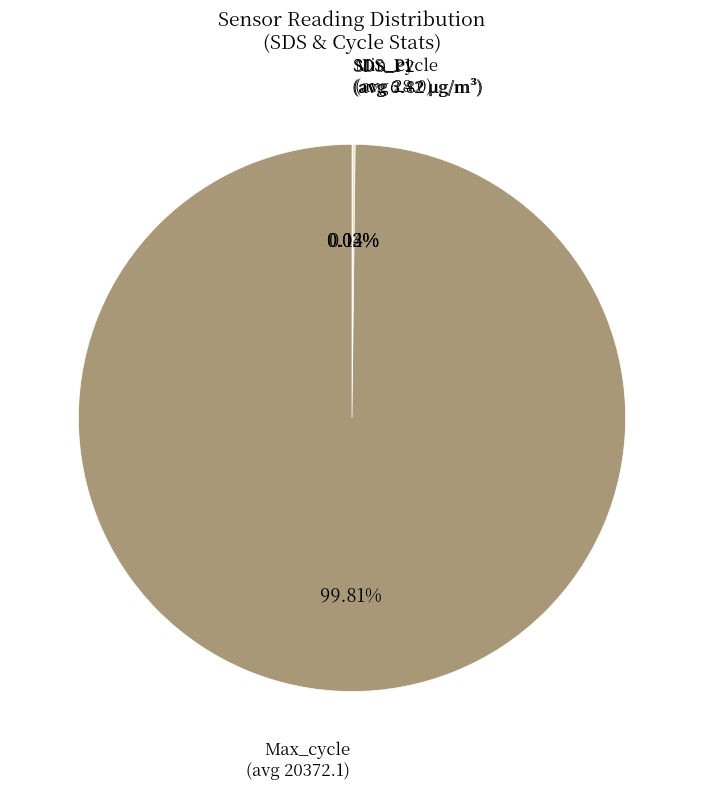

Is there any slice that represents more than half of the pie?

Yes